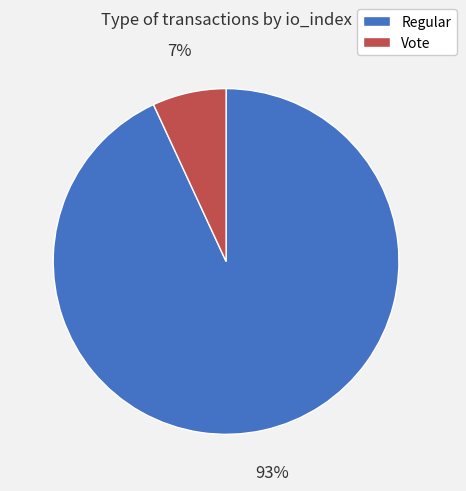

To the nearest percent, what percentage of the pie is Vote?

7%